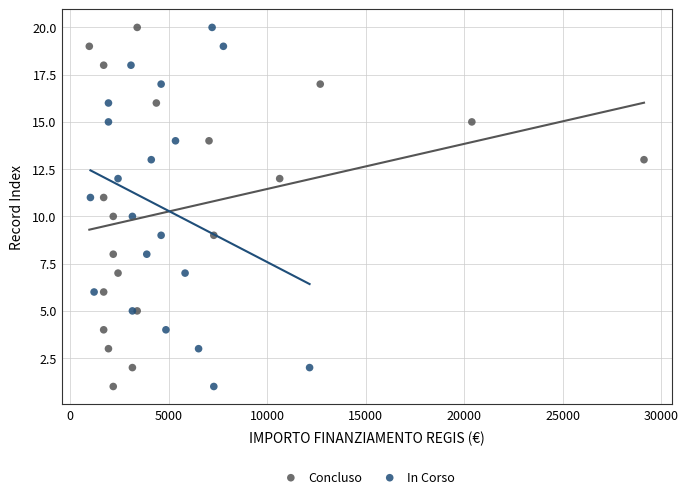

What are all the series names shown in the legend?

Concluso, In Corso